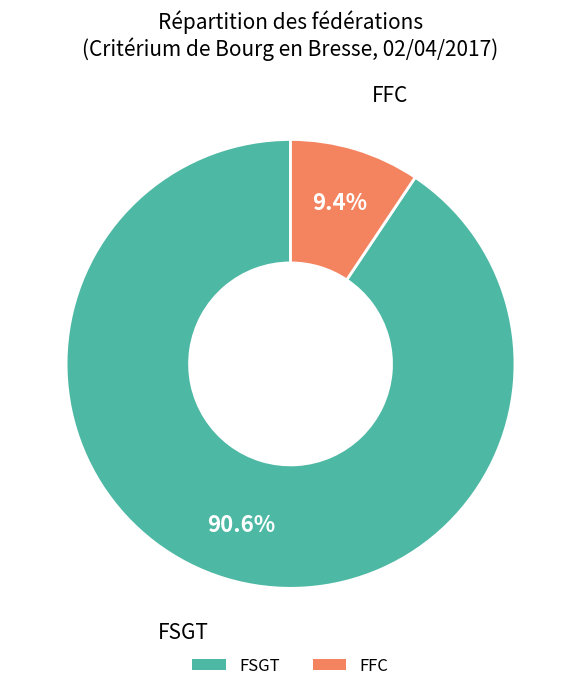

Count the number of slices in the pie.

2